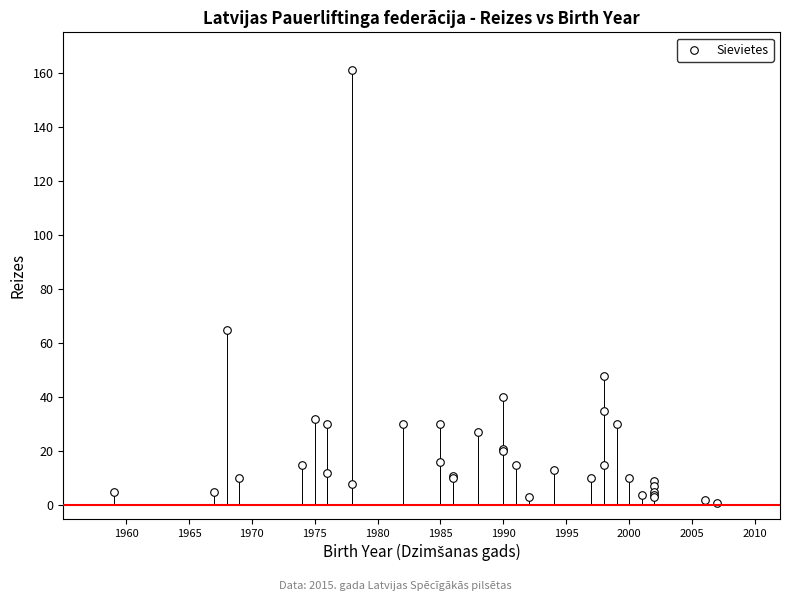

What Y value in the scatter plot is closest to 81?

65